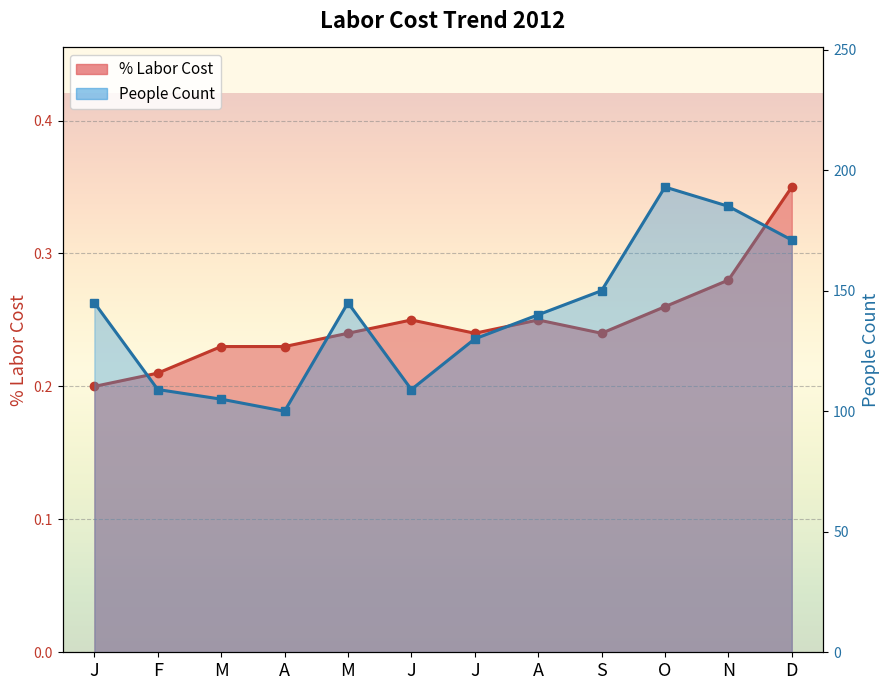

How many % Labor Cost values are between 0 and 1?

12